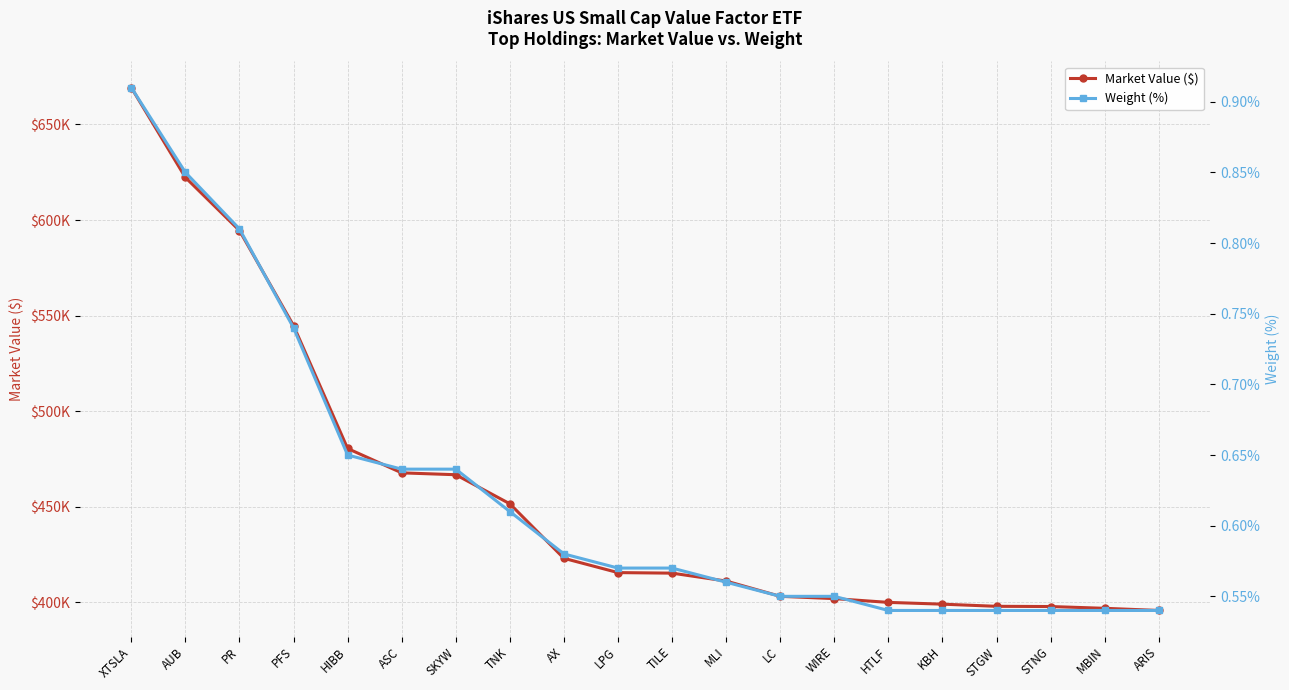

Which category has the highest value in the Market Value ($) series?

XTSLA